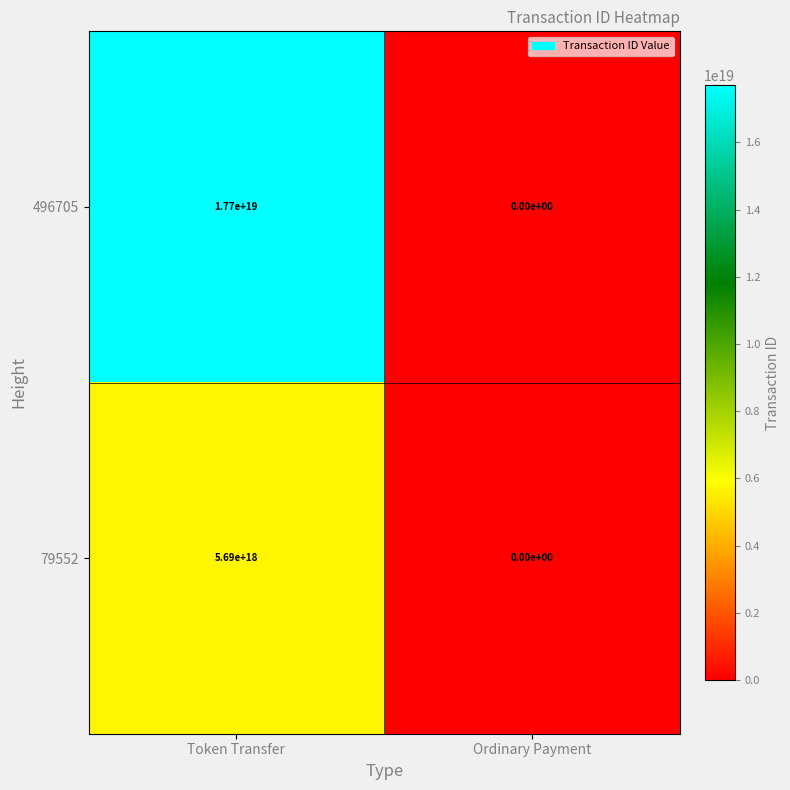

How many distinct data groups are displayed?

2